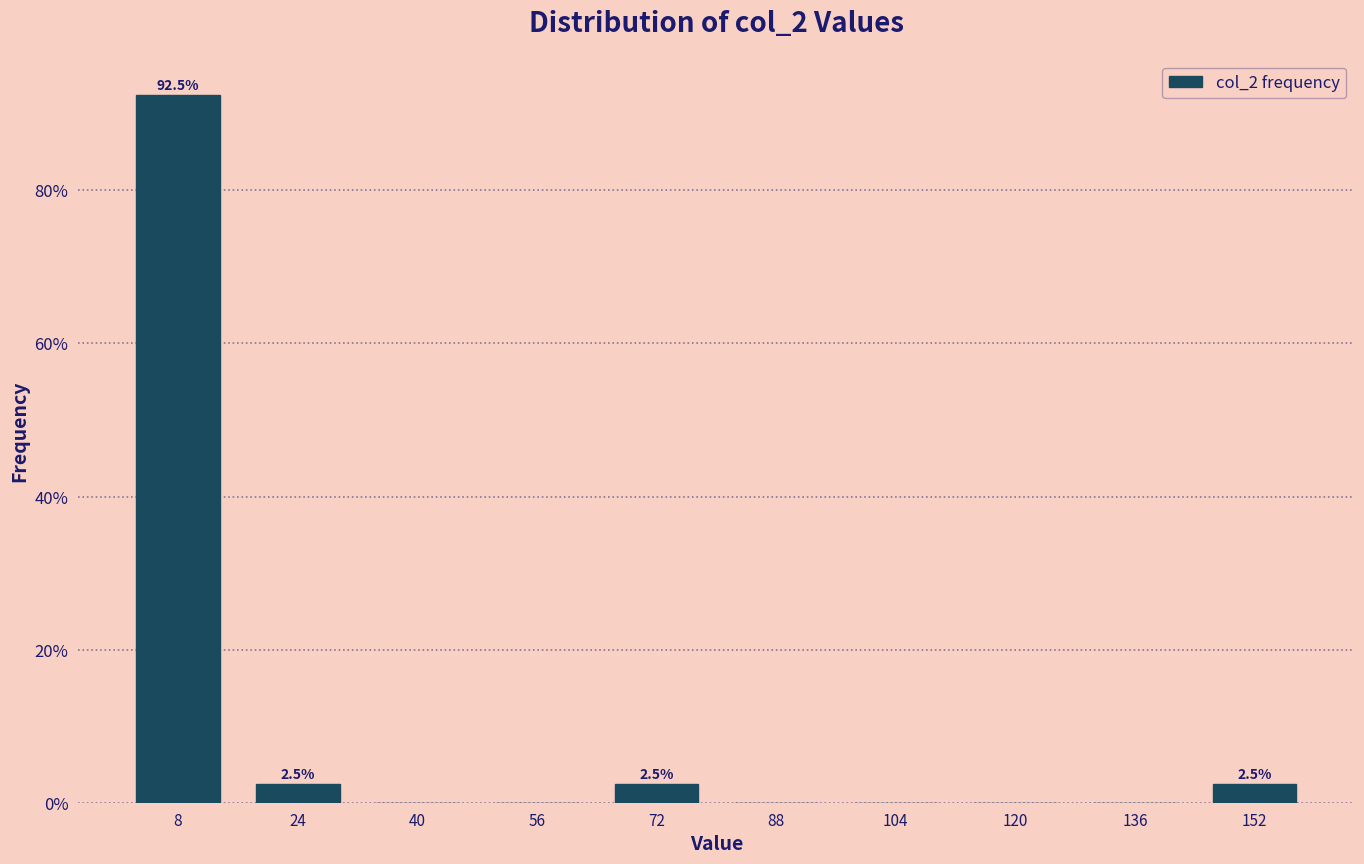

Which range on the x-axis has the tallest bar?

2 to 16